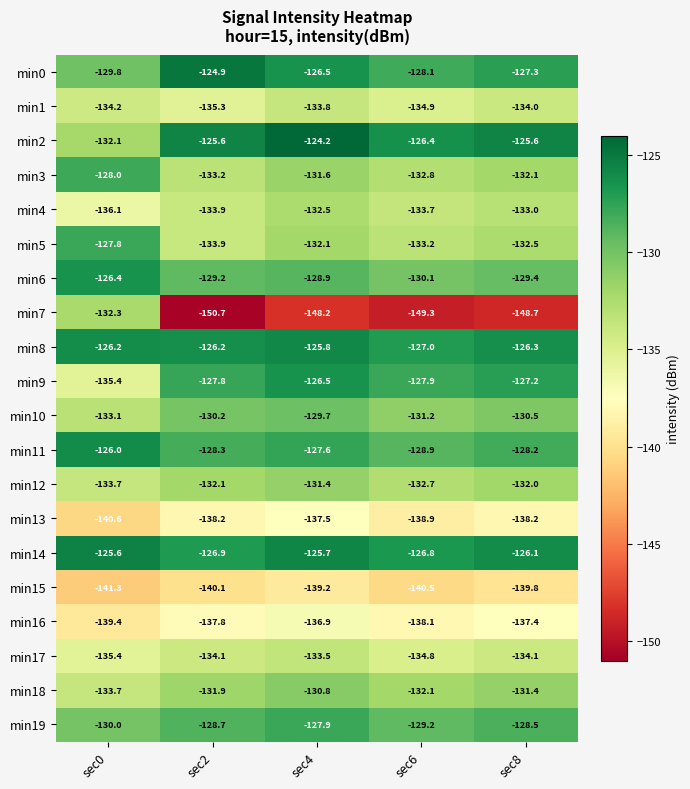

What is the lowest value of the min2 series?

-132.1